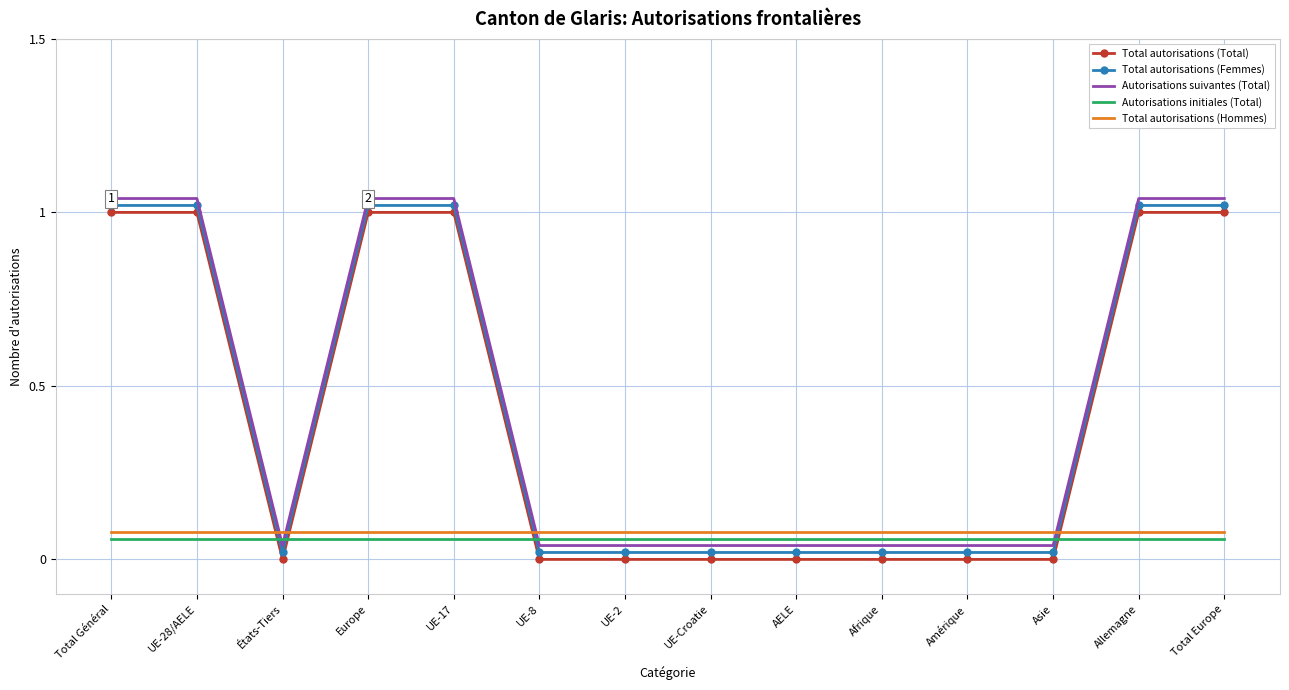

Is it true that Total autorisations (Total) equals 0.0 at UE-Croatie?

True